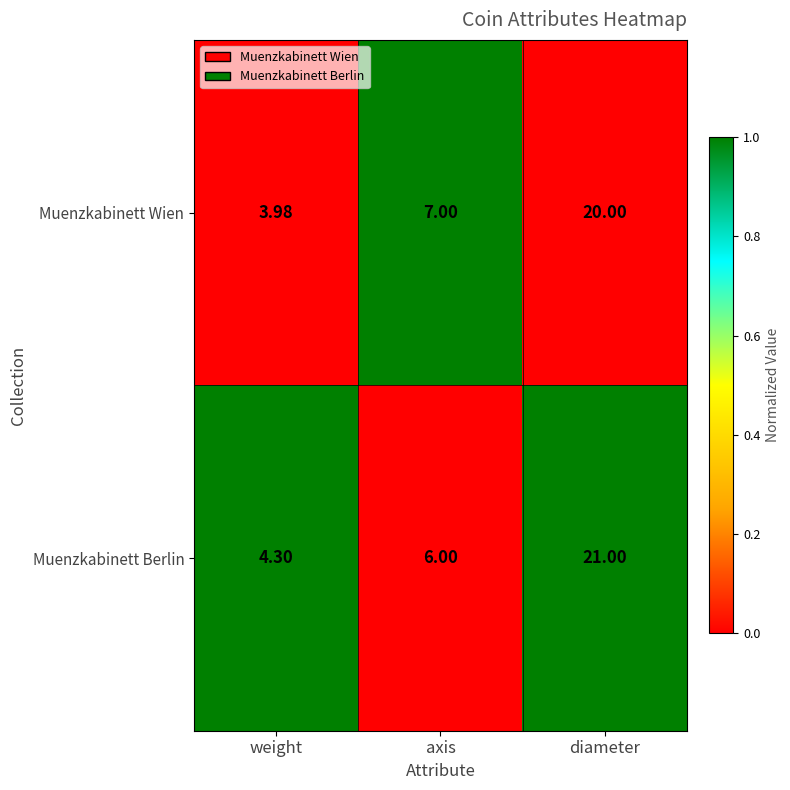

Which series changed the most between axis and diameter?

Muenzkabinett Berlin